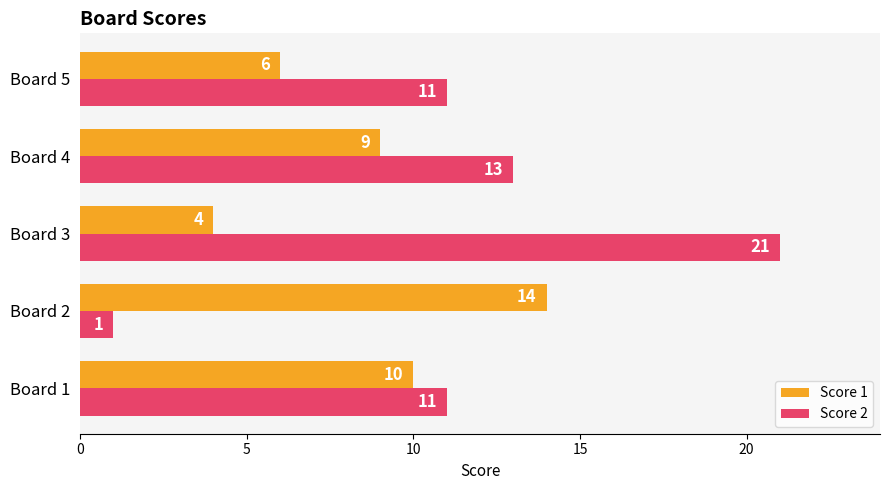

The Score 1 series shows 1 at Board 3. True or false?

False